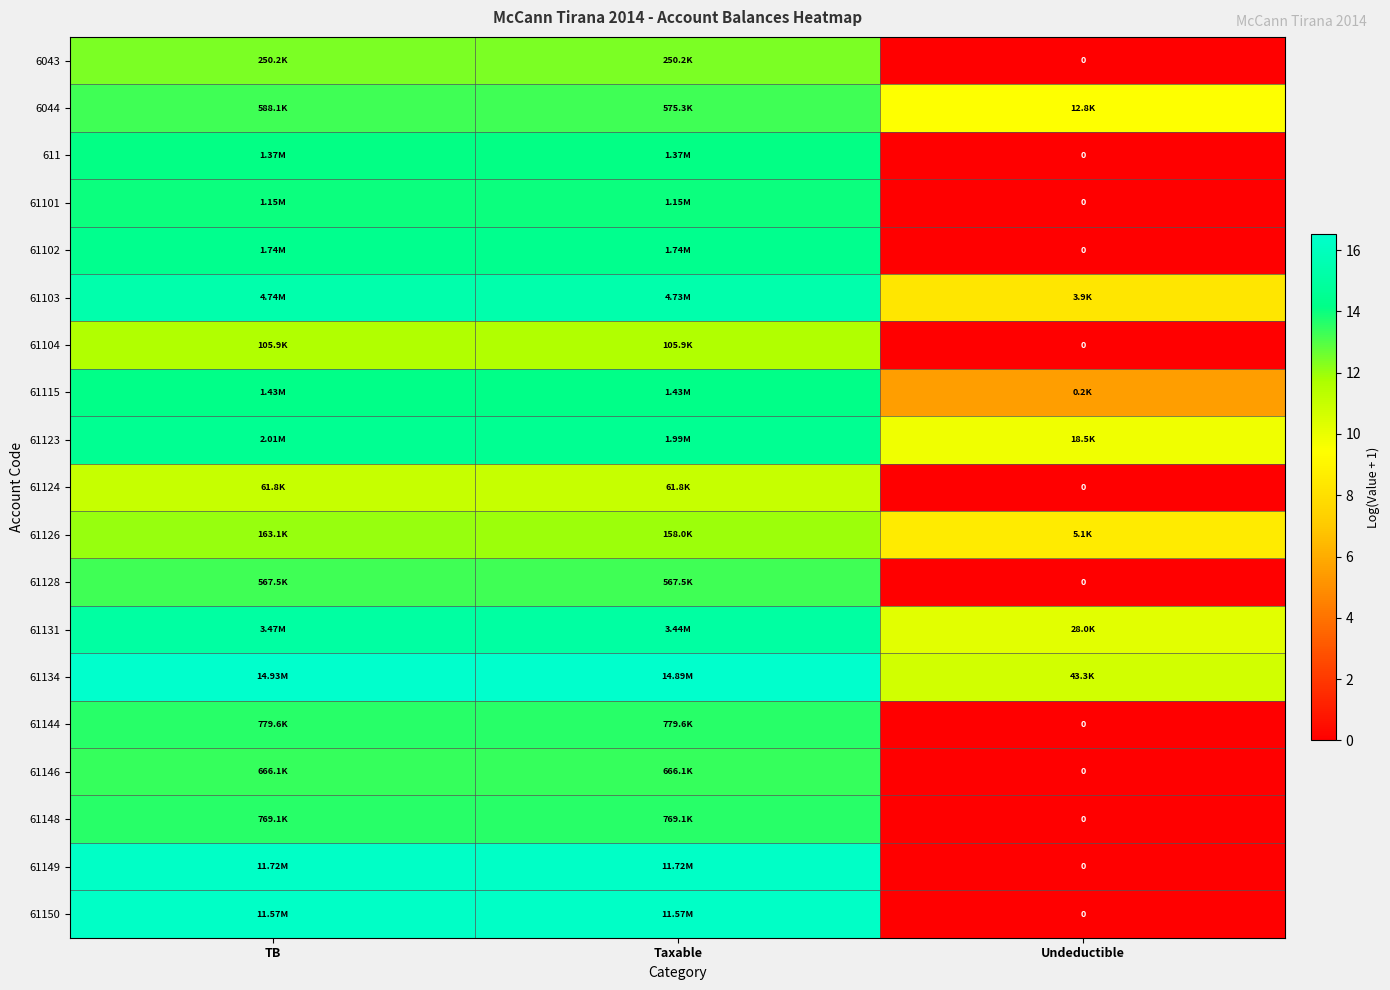

What is the difference between the maximum and minimum values in the 61128 series?

13.2